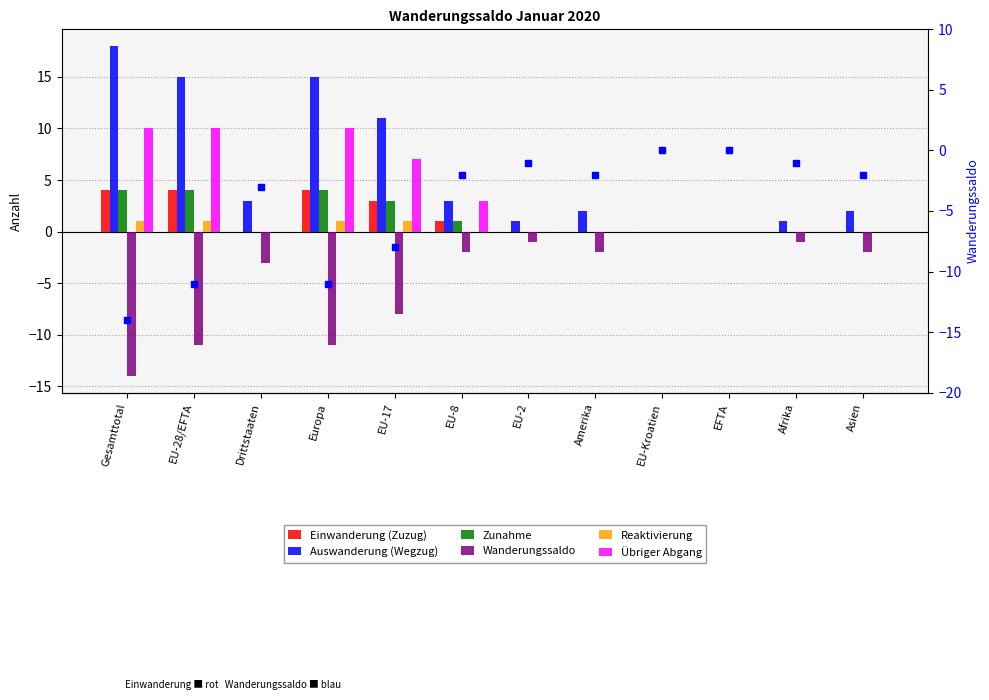

At how many categories does at least one series exceed 8?

4